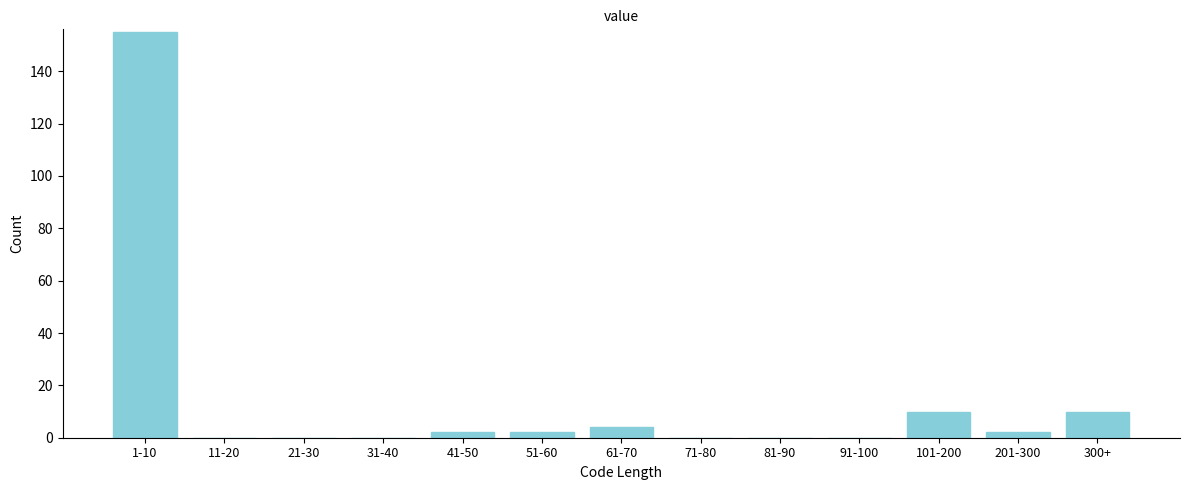

Reading right to left, transcribe all the data shown in this chart.

300+=10	201-300=2	101-200=10	91-100=0	81-90=0	71-80=0	61-70=4	51-60=2	41-50=2	31-40=0	21-30=0	11-20=0	1-10=155